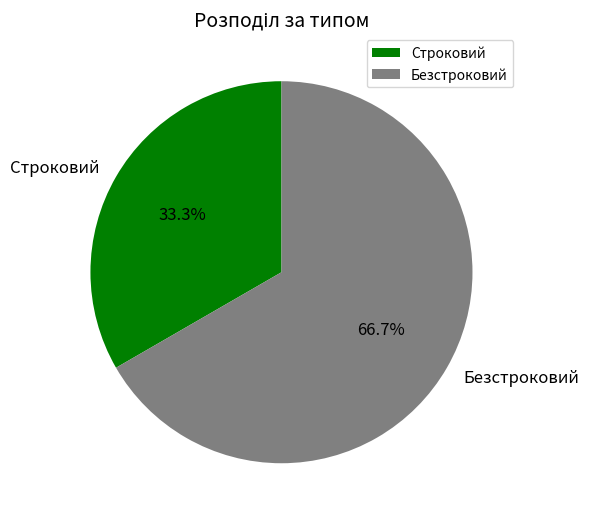

Does Строковий represent more than half of the total?

No